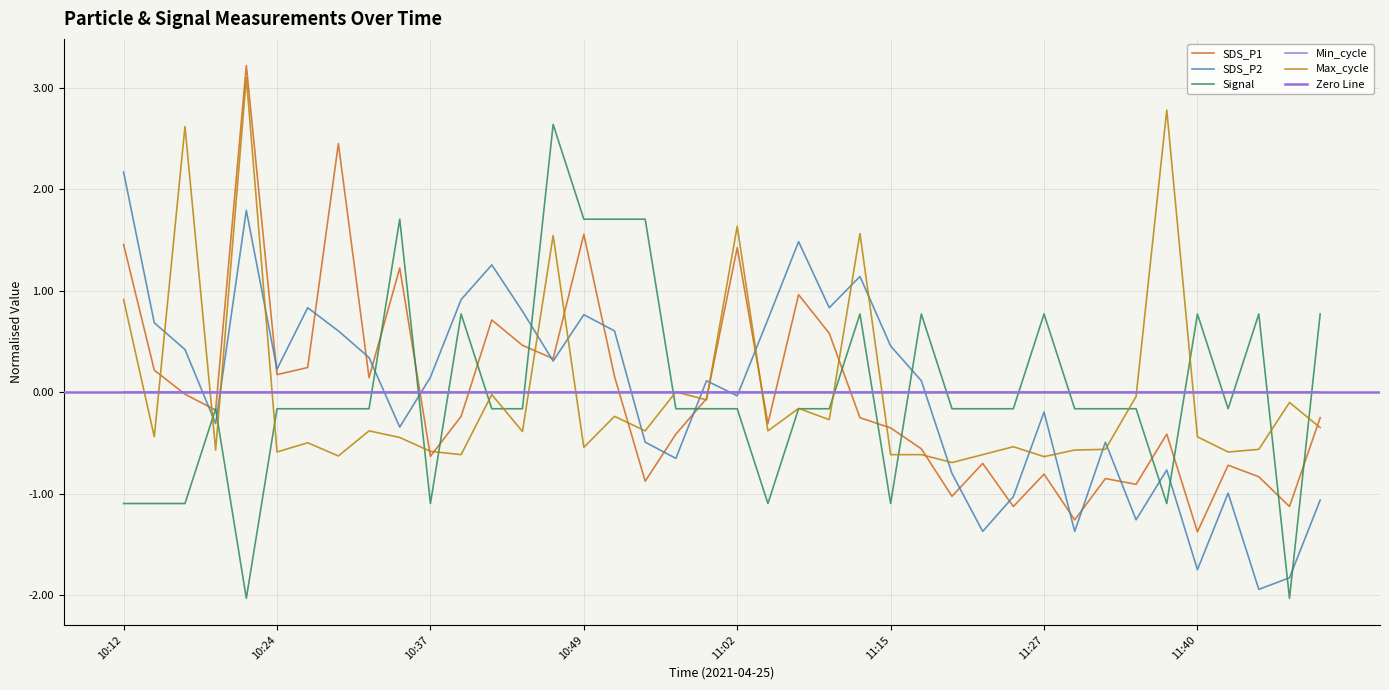

Reading left to right, what are all the values shown in this chart?

SDS_P1: 10:12=1.5	10:14=0.2	10:17=-0.0	10:19=-0.2	10:22=3.2	10:24=0.2	10:27=0.2	10:29=2.5	10:32=0.1	10:34=1.2	10:37=-0.6	10:39=-0.2	10:42=0.7	10:44=0.5	10:47=0.3	10:49=1.6	10:52=0.2	10:55=-0.9	10:57=-0.4	11:00=-0.1	11:02=1.4	11:05=-0.3	11:07=1.0	11:10=0.6	11:12=-0.3	11:15=-0.4	11:17=-0.6	11:19=-1.0	11:22=-0.7	11:25=-1.1	11:27=-0.8	11:30=-1.3	11:33=-0.9	11:35=-0.9	11:38=-0.4	11:40=-1.4	11:43=-0.7	11:45=-0.8	11:48=-1.1	11:50=-0.3
SDS_P2: 10:12=2.2	10:14=0.7	10:17=0.4	10:19=-0.3	10:22=1.8	10:24=0.2	10:27=0.8	10:29=0.6	10:32=0.3	10:34=-0.3	10:37=0.1	10:39=0.9	10:42=1.3	10:44=0.8	10:47=0.3	10:49=0.8	10:52=0.6	10:55=-0.5	10:57=-0.7	11:00=0.1	11:02=-0.0	11:05=0.7	11:07=1.5	11:10=0.8	11:12=1.1	11:15=0.5	11:17=0.1	11:19=-0.8	11:22=-1.4	11:25=-1.0	11:27=-0.2	11:30=-1.4	11:33=-0.5	11:35=-1.3	11:38=-0.8	11:40=-1.8	11:43=-1.0	11:45=-1.9	11:48=-1.8	11:50=-1.1
Signal: 10:12=-1.1	10:14=-1.1	10:17=-1.1	10:19=-0.2	10:22=-2.0	10:24=-0.2	10:27=-0.2	10:29=-0.2	10:32=-0.2	10:34=1.7	10:37=-1.1	10:39=0.8	10:42=-0.2	10:44=-0.2	10:47=2.6	10:49=1.7	10:52=1.7	10:55=1.7	10:57=-0.2	11:00=-0.2	11:02=-0.2	11:05=-1.1	11:07=-0.2	11:10=-0.2	11:12=0.8	11:15=-1.1	11:17=0.8	11:19=-0.2	11:22=-0.2	11:25=-0.2	11:27=0.8	11:30=-0.2	11:33=-0.2	11:35=-0.2	11:38=-1.1	11:40=0.8	11:43=-0.2	11:45=0.8	11:48=-2.0	11:50=0.8
Max_cycle: 10:12=0.9	10:14=-0.4	10:17=2.6	10:19=-0.6	10:22=3.1	10:24=-0.6	10:27=-0.5	10:29=-0.6	10:32=-0.4	10:34=-0.4	10:37=-0.6	10:39=-0.6	10:42=-0.0	10:44=-0.4	10:47=1.5	10:49=-0.5	10:52=-0.2	10:55=-0.4	10:57=0.0	11:00=-0.1	11:02=1.6	11:05=-0.4	11:07=-0.2	11:10=-0.3	11:12=1.6	11:15=-0.6	11:17=-0.6	11:19=-0.7	11:22=-0.6	11:25=-0.5	11:27=-0.6	11:30=-0.6	11:33=-0.6	11:35=-0.0	11:38=2.8	11:40=-0.4	11:43=-0.6	11:45=-0.6	11:48=-0.1	11:50=-0.3